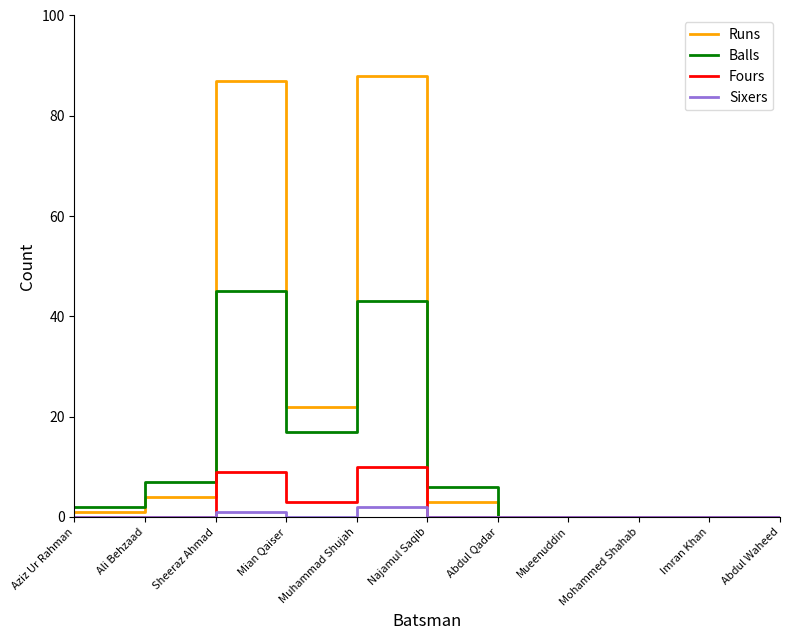

Reading left to right, extract all data points from this chart.

Runs: 1	4	87	22	88	3	0	0	0	0	0
Balls: 2	7	45	17	43	6	0	0	0	0	0
Fours: 0	0	9	3	10	0	0	0	0	0	0
Sixers: 0	0	1	0	2	0	0	0	0	0	0